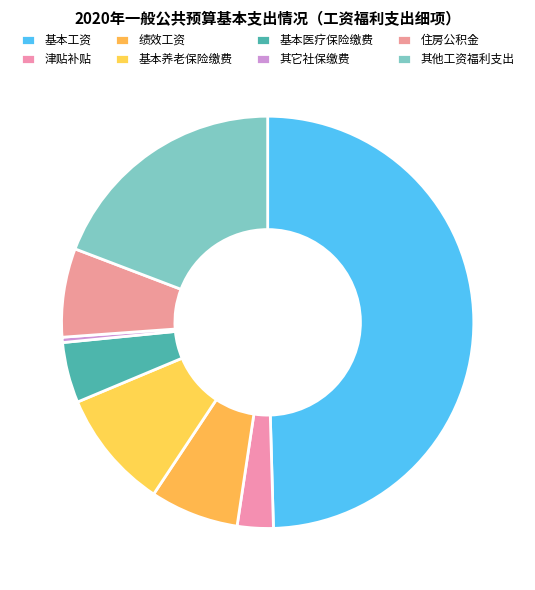

True or false: 绩效工资 accounts for 20% of the total.

False